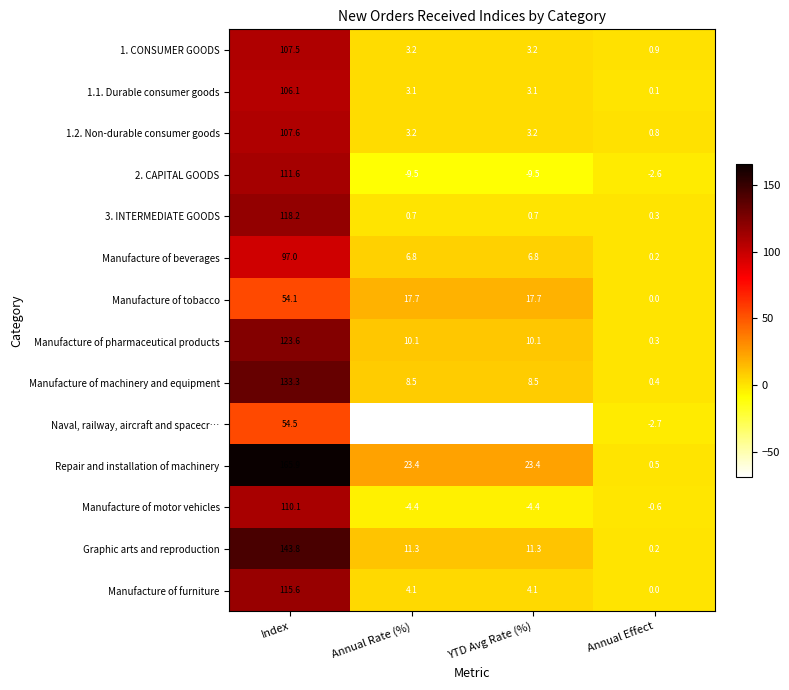

At Index, list the series in order from largest to smallest.

Repair and installation of machinery, Graphic arts and reproduction, Manufacture of machinery and equipment, Manufacture of pharmaceutical products, 3. INTERMEDIATE GOODS, Manufacture of furniture, 2. CAPITAL GOODS, Manufacture of motor vehicles, 1.2. Non-durable consumer goods, 1. CONSUMER GOODS, 1.1. Durable consumer goods, Manufacture of beverages, Naval, railway, aircraft and spacecr…, Manufacture of tobacco